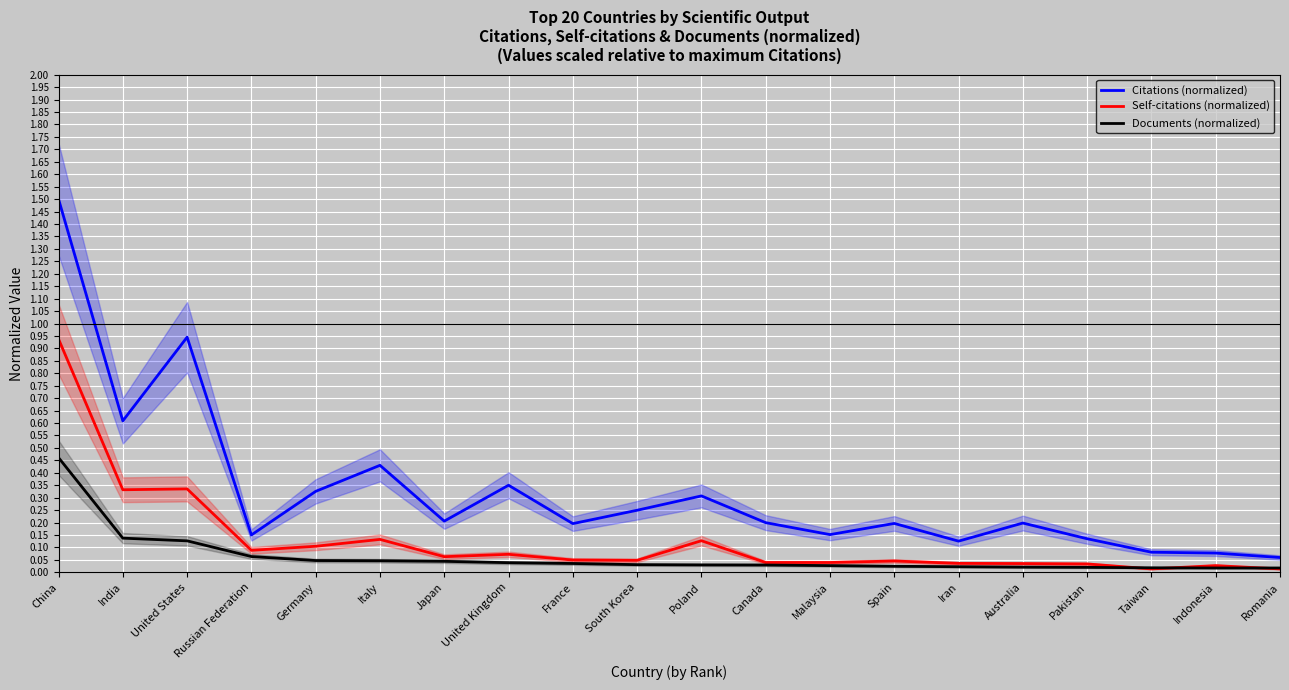

True or false: Documents (normalized) and Citations (normalized) cross at least once.

False